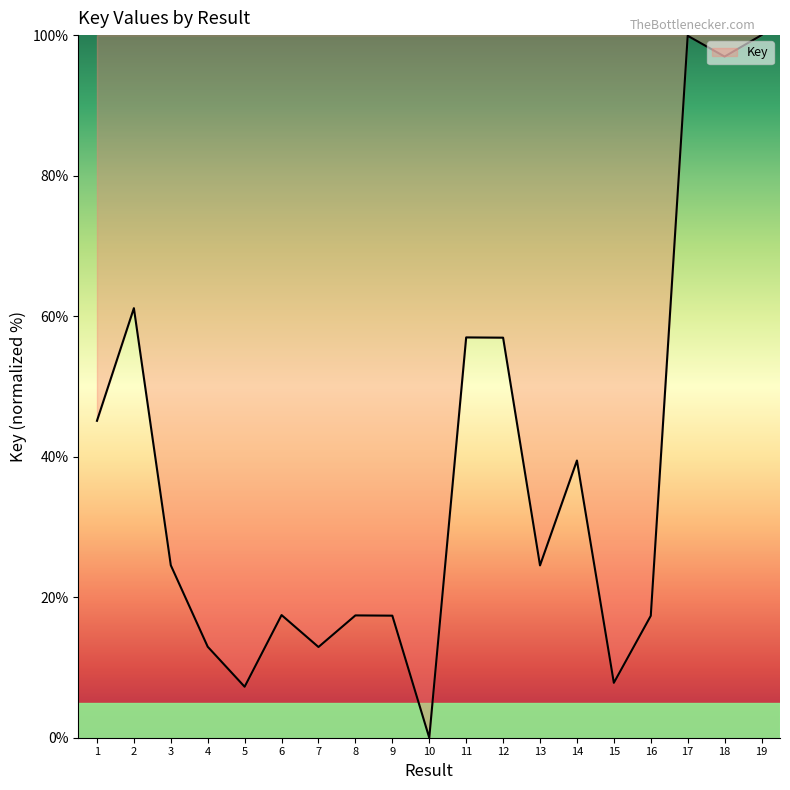

The chart shows a value of 3.3 at 5. True or false?

False